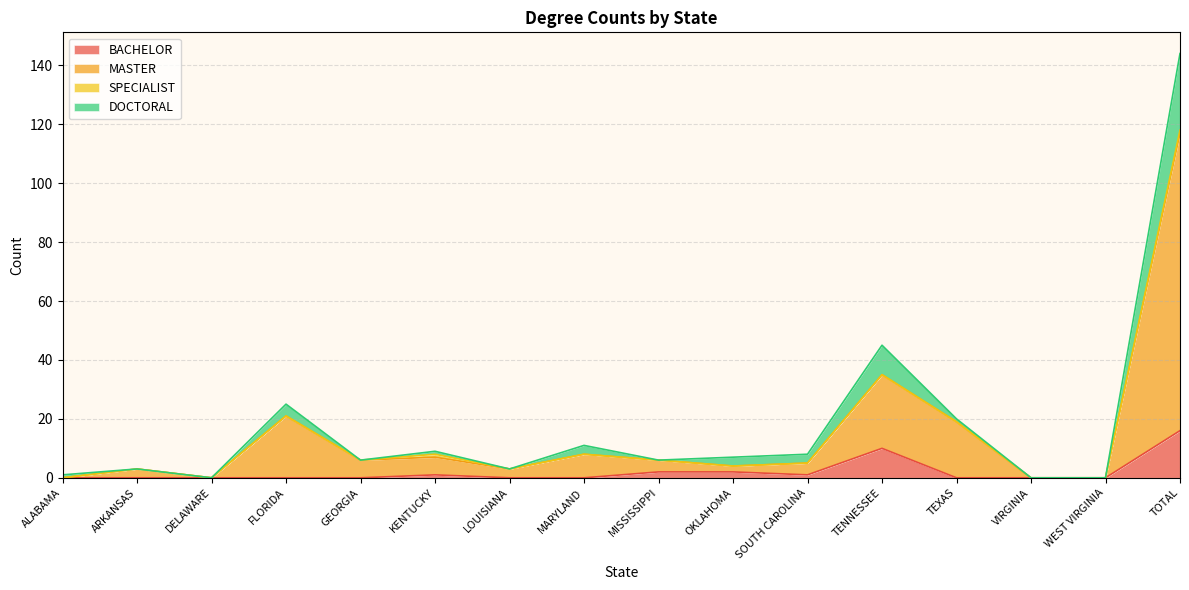

Is it true that BACHELOR equals 5 at TOTAL?

False